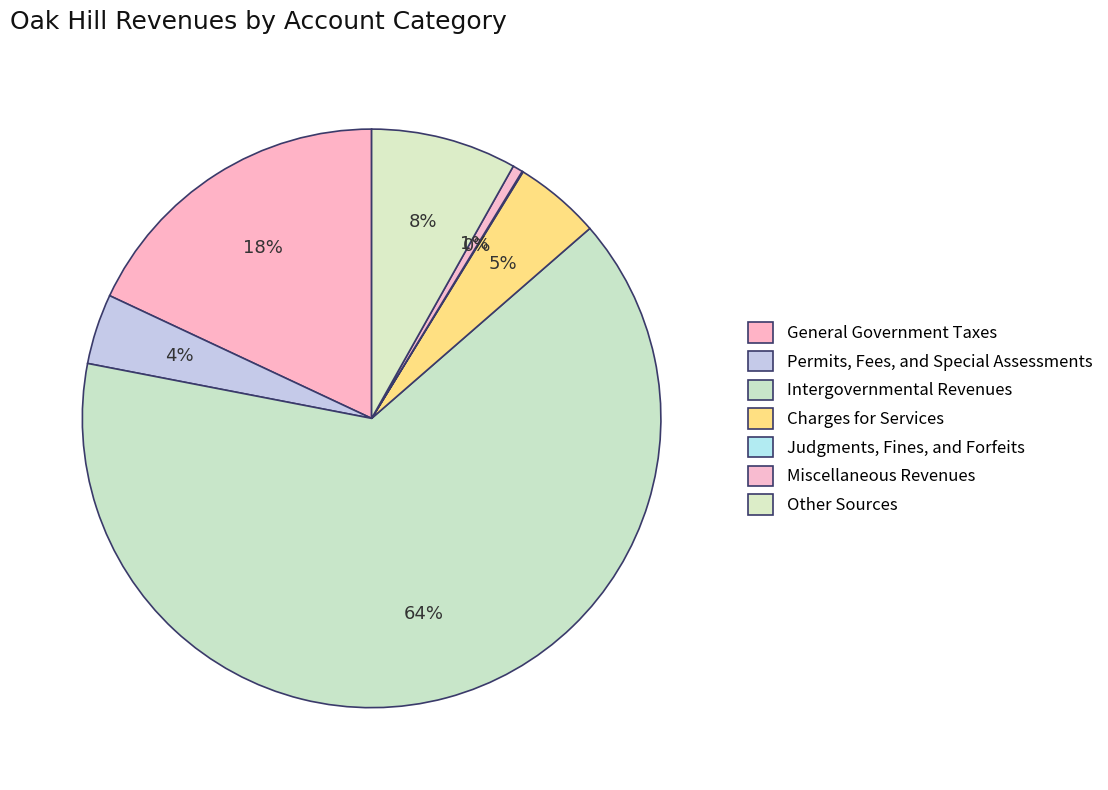

Does any single category account for the majority?

Yes